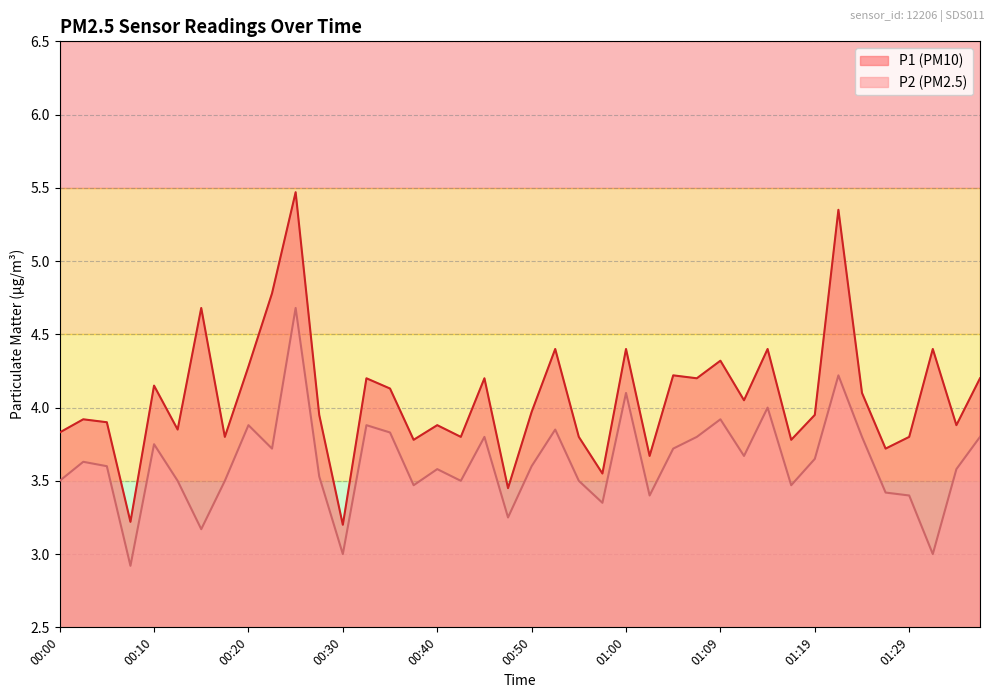

List the series in order of their peak value, lowest first.

P2, P1